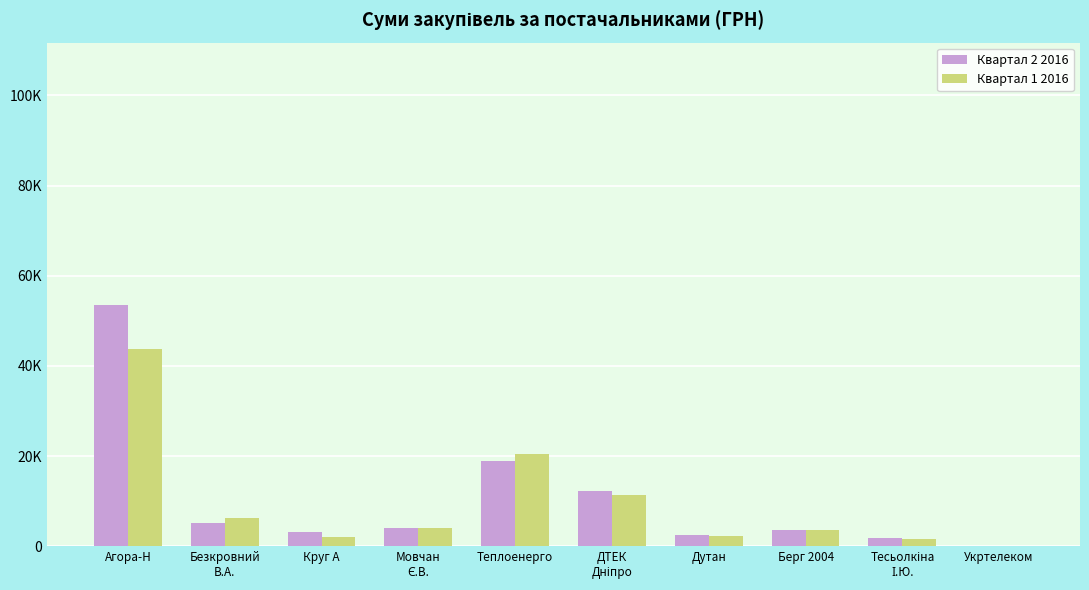

What is the value of the Квартал 1 2016 bar at the 3rd from the left?

2049.1